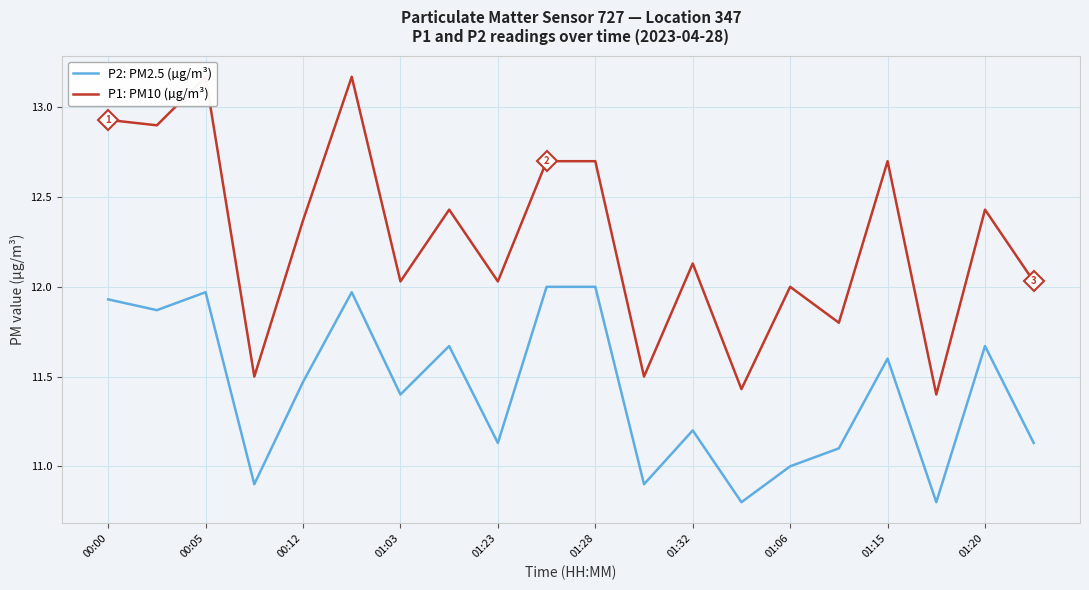

Reading left to right, list all the values displayed in this chart.

P2: PM2.5 (µg/m³): 11.9	11.9	12.0	10.9	11.5	12.0	11.4	11.7	11.1	12.0	12.0	10.9	11.2	10.8	11.0	11.1	11.6	10.8	11.7	11.1
P1: PM10 (µg/m³): 12.9	12.9	13.2	11.5	12.4	13.2	12.0	12.4	12.0	12.7	12.7	11.5	12.1	11.4	12.0	11.8	12.7	11.4	12.4	12.0